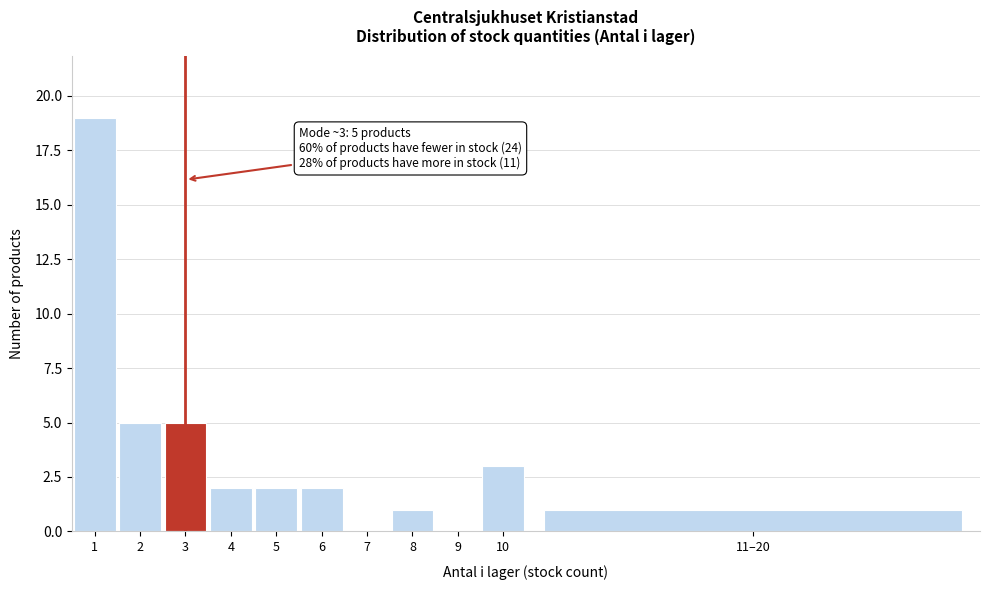

Reading left to right, extract all data points from this chart.

1=19	2=5	3=5	4=2	5=2	6=2	7=0	8=1	9=0	10=3	11–20=1